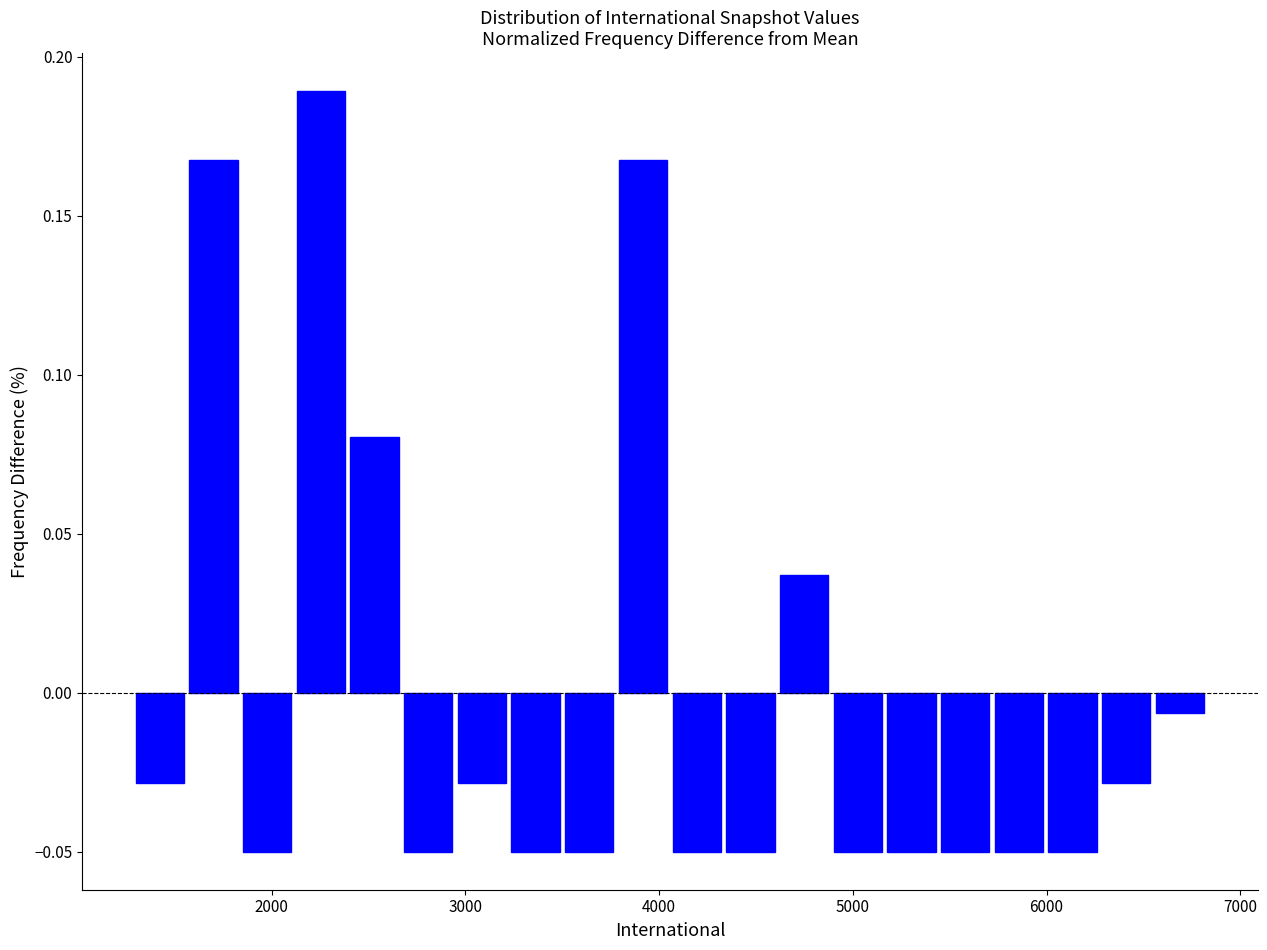

Around what value on the x-axis is the tallest bar? Give the approximate position of its centre, as read against the axis.

2300